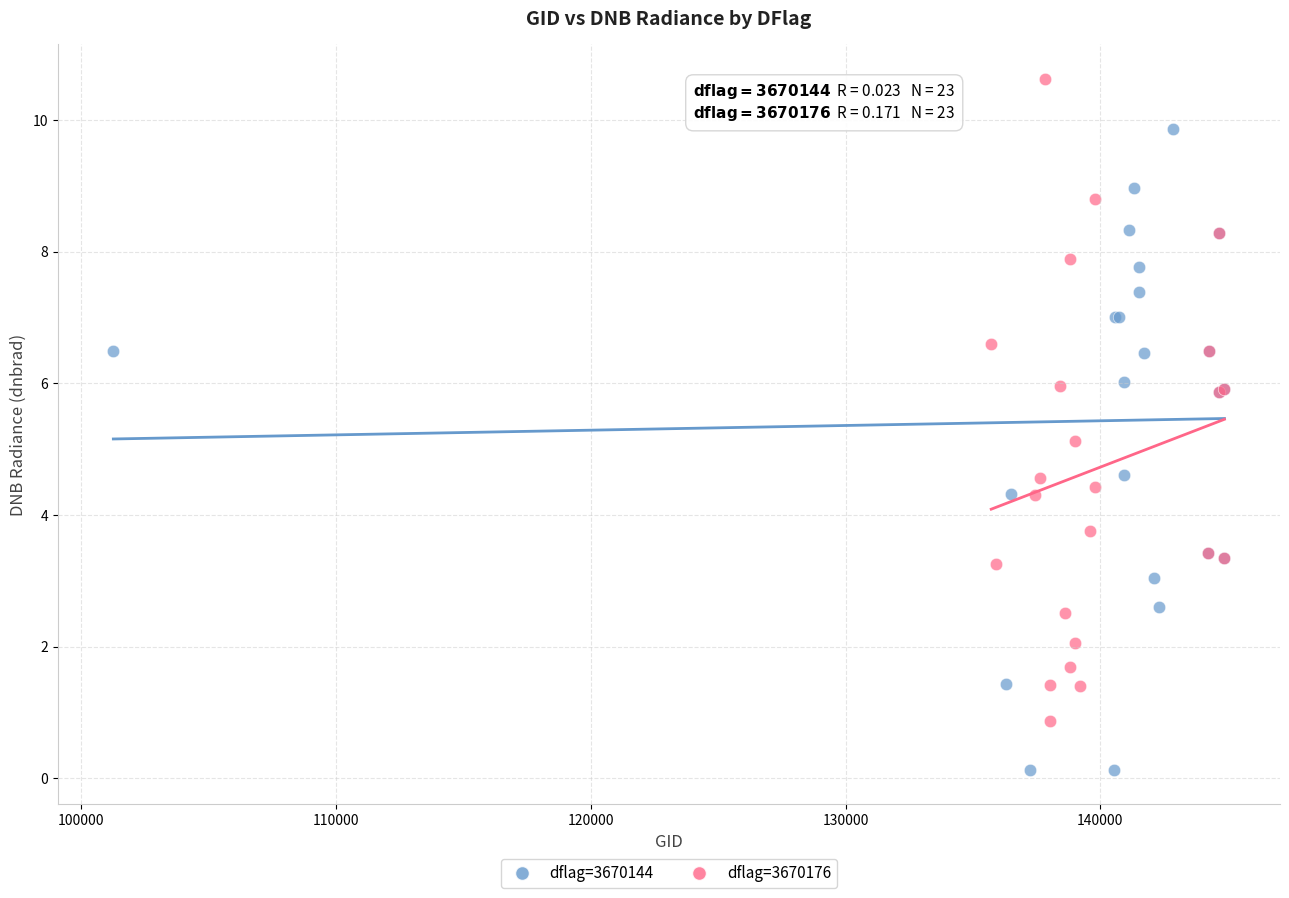

Which series contains the highest Y value?

dflag=3670176